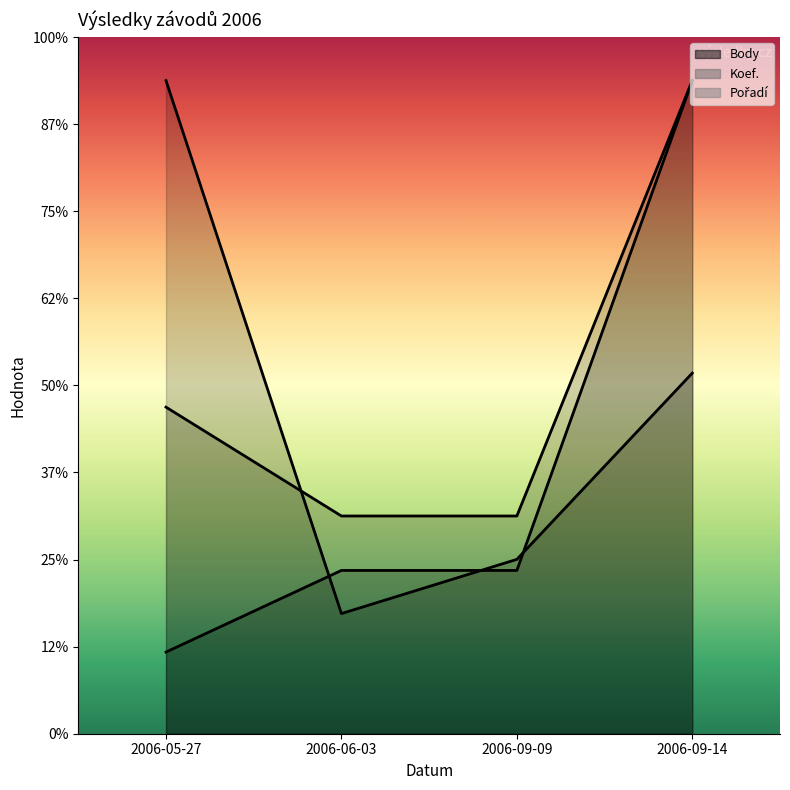

Between which two adjacent categories do Body and Koef. first intersect?

2006-05-27 and 2006-06-03